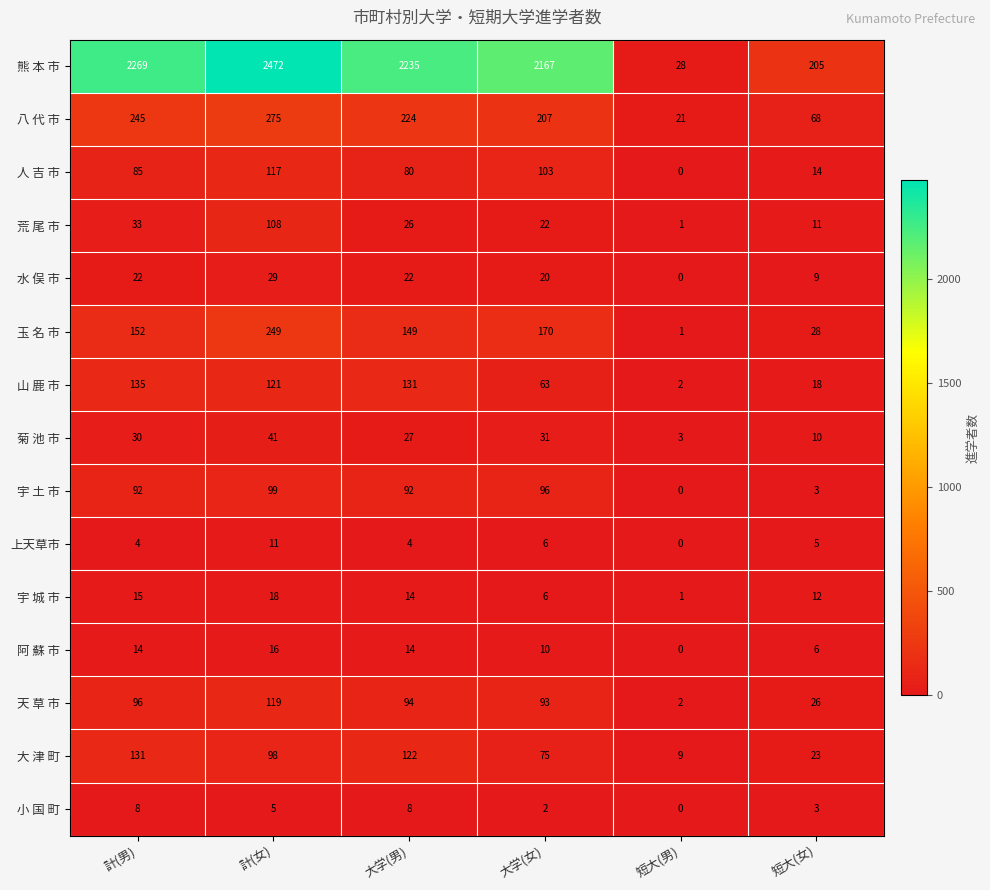

Where is 菊 池 市 nearest to the value 22?

大学(男)